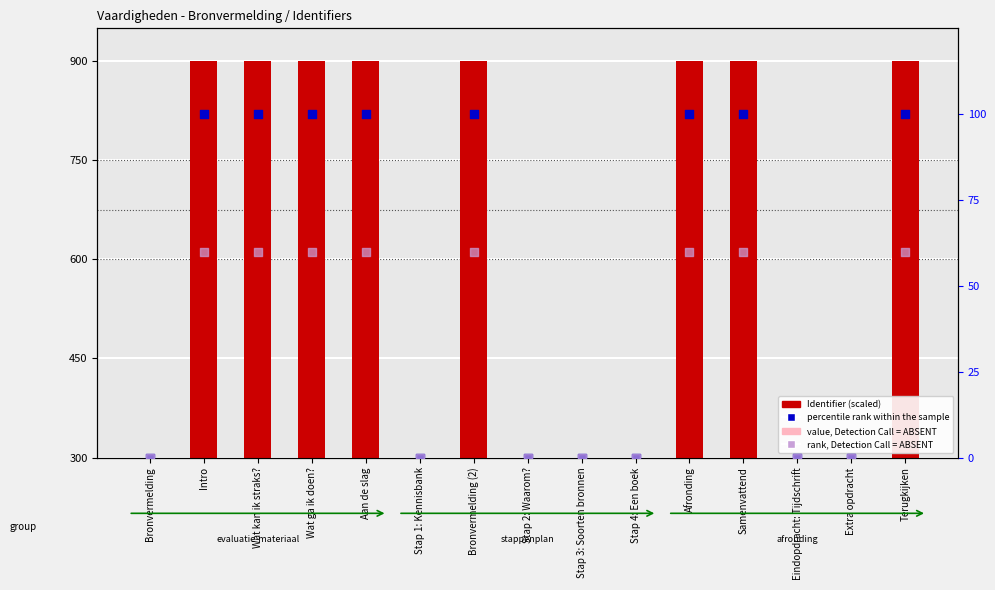

Which series contains the highest Y value?

Identifier (scaled)